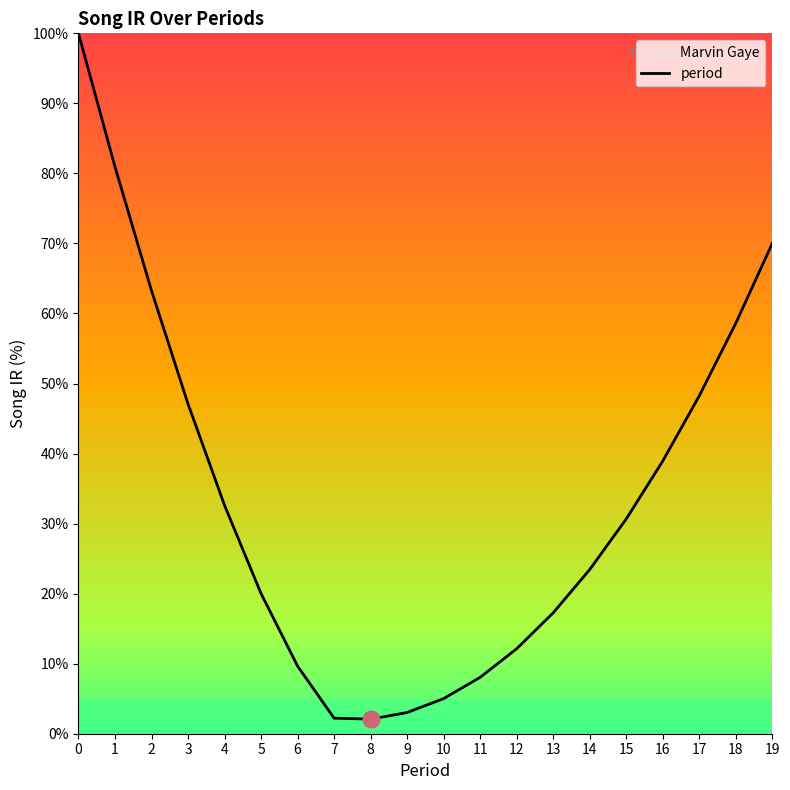

Does the chart display data point markers on the line(s)?

No